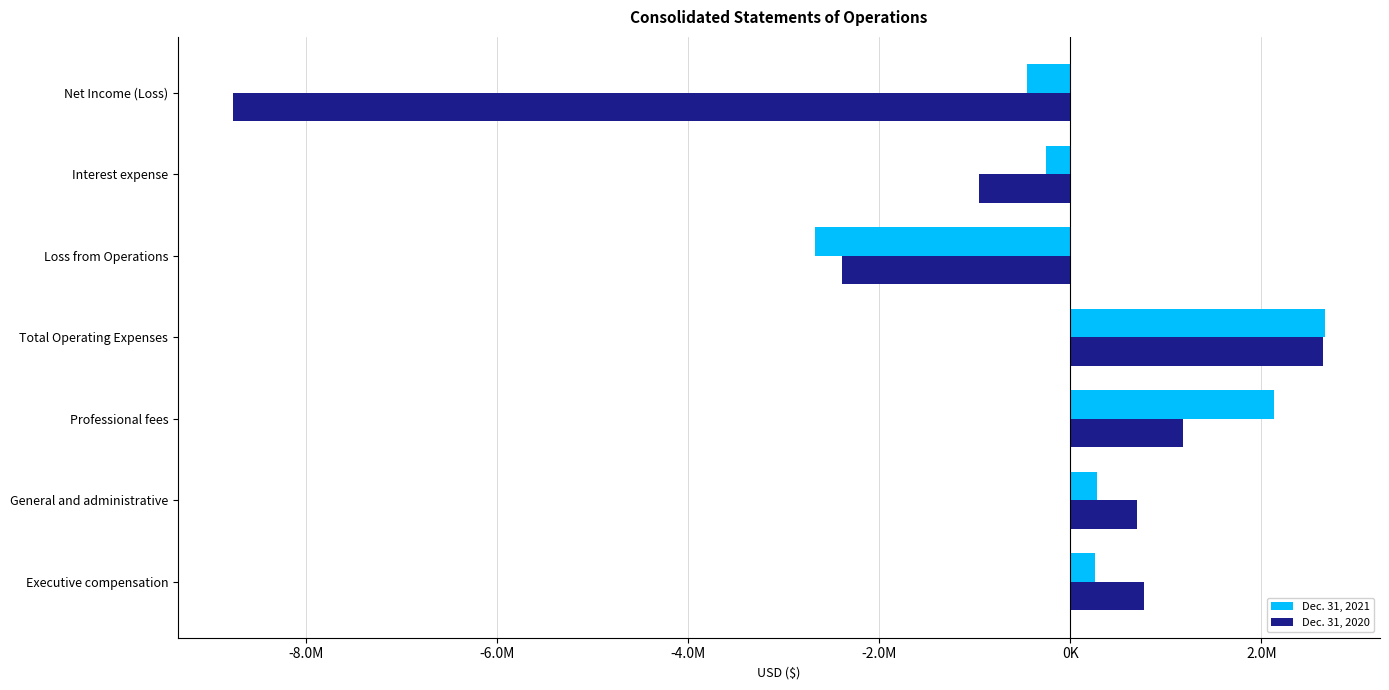

Reading left to right, what are all the values shown in this chart?

Dec. 31, 2021: 260000	280177	2130850	2671027	-2671027	-258778	-451707
Dec. 31, 2020: 767639	699440	1180583	2647662	-2392316	-954605	-8771527